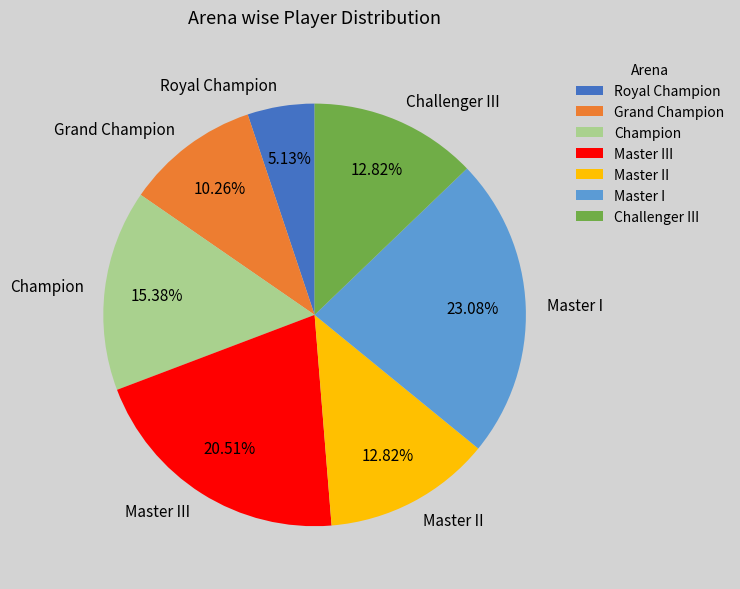

Combined, do Master I and Grand Champion account for over 50%?

No